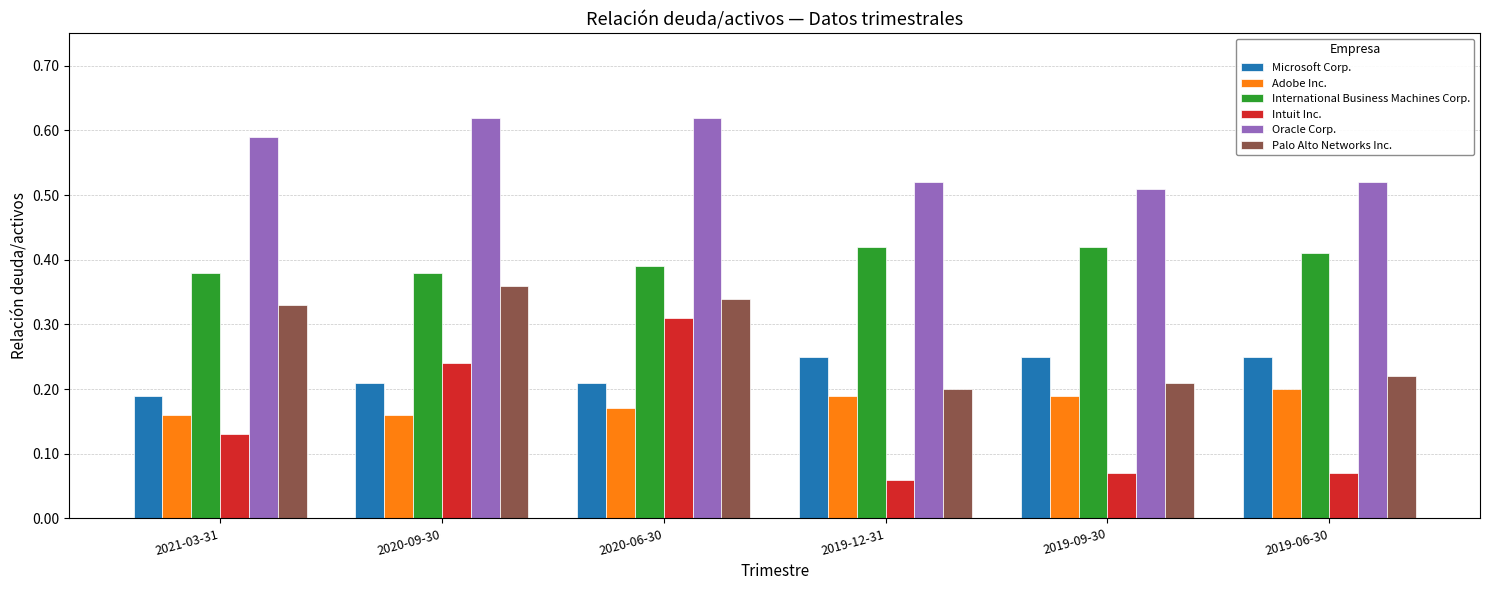

Count the Microsoft Corp. values in the range 0 to 1.

6